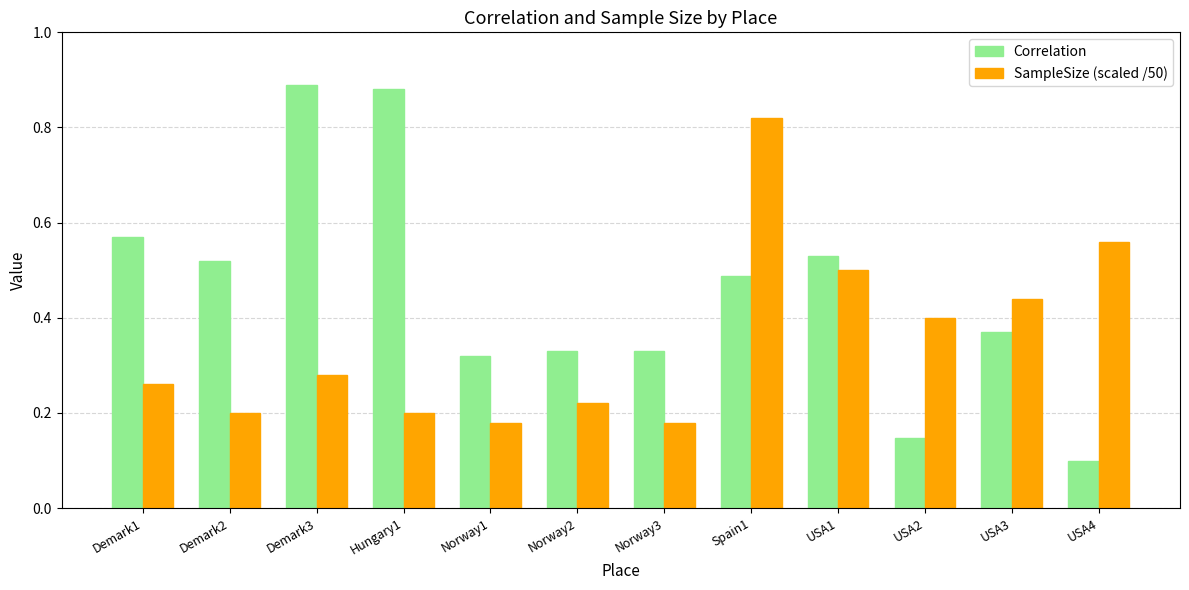

Which category has the lowest value across all series?

USA4